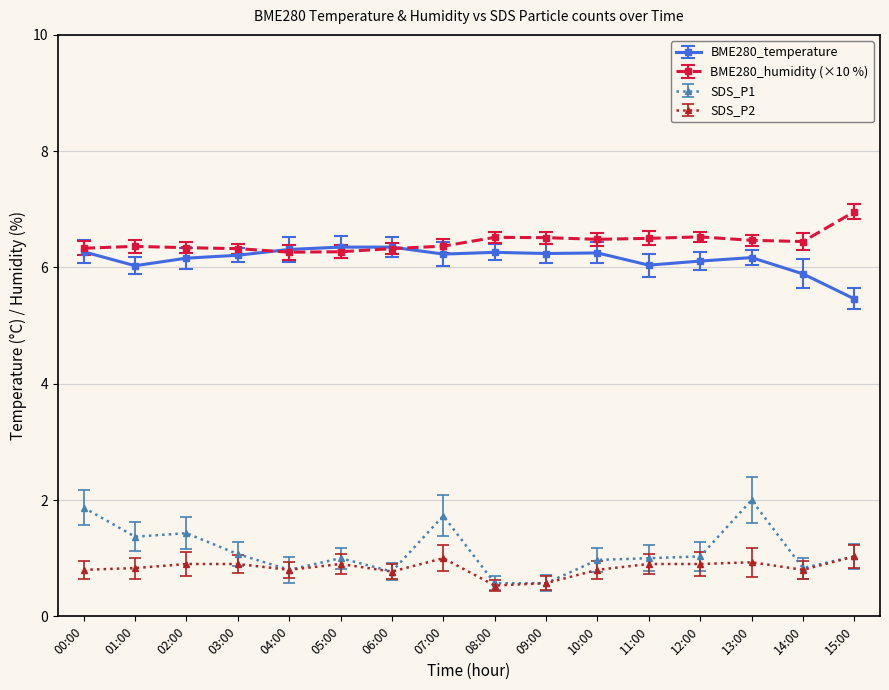

At 01:00, list the series in order from smallest to largest.

SDS_P2, SDS_P1, BME280_temperature, BME280_humidity (×10 %)